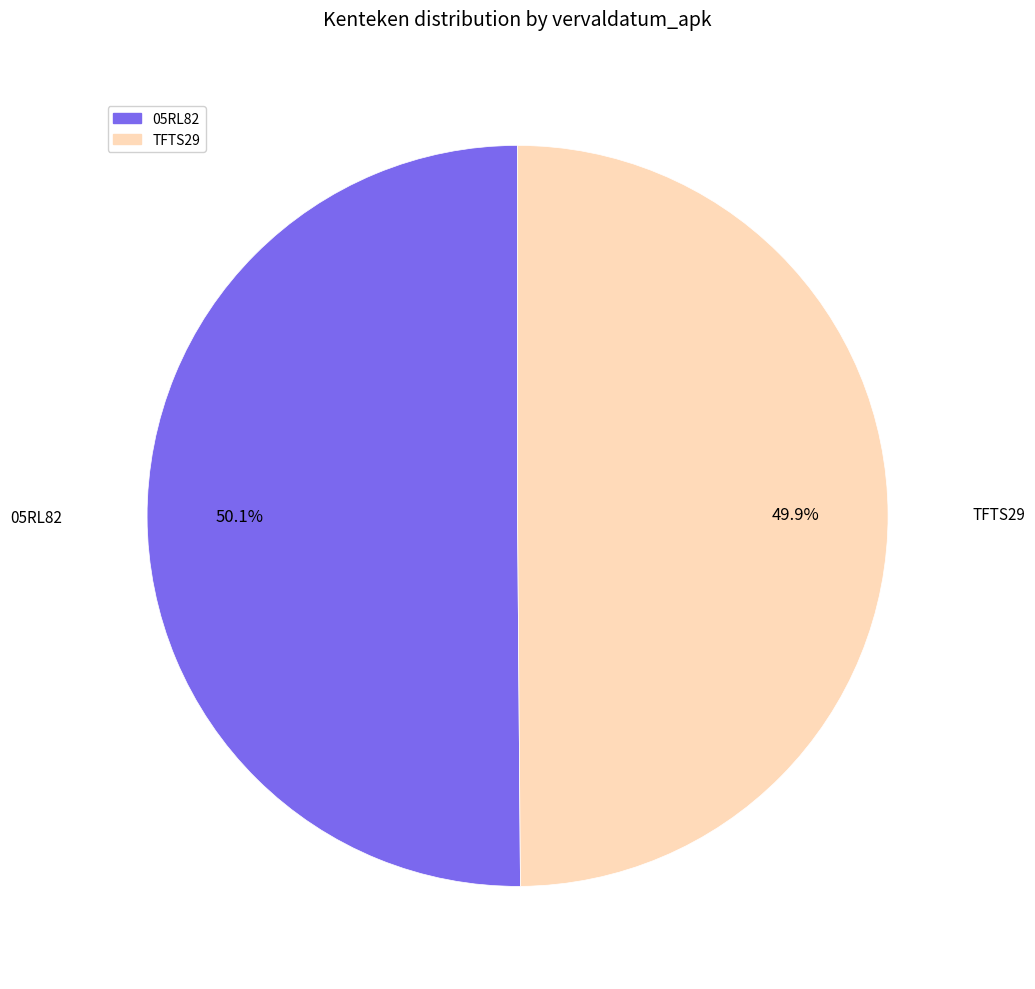

Does any single category account for the majority?

Yes